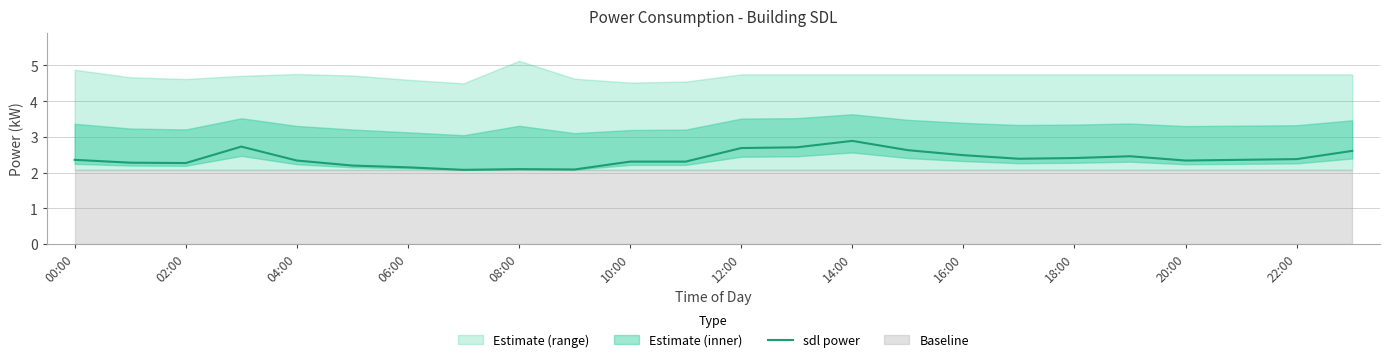

What is the lowest value of the sdl power series?

2.1